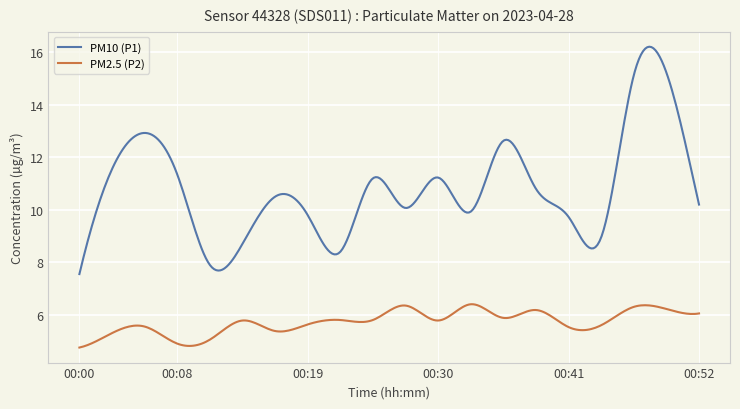

Does the chart have visible grid lines?

Yes